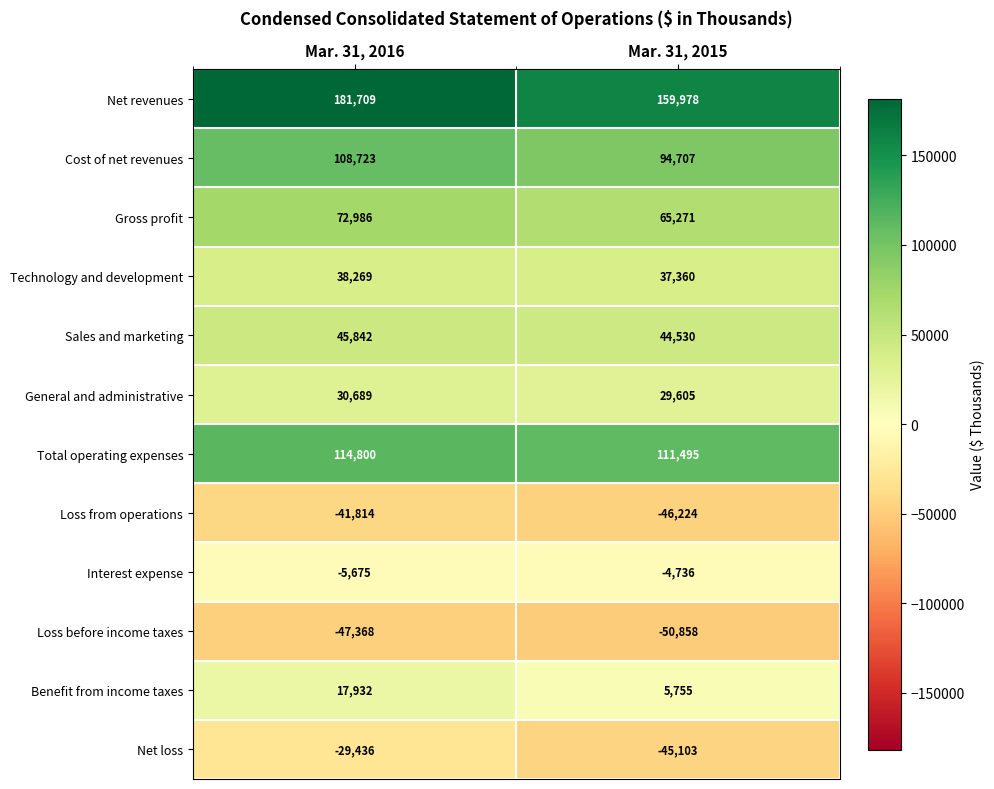

Is it true that Technology and development equals 38269 at Mar. 31, 2016?

True